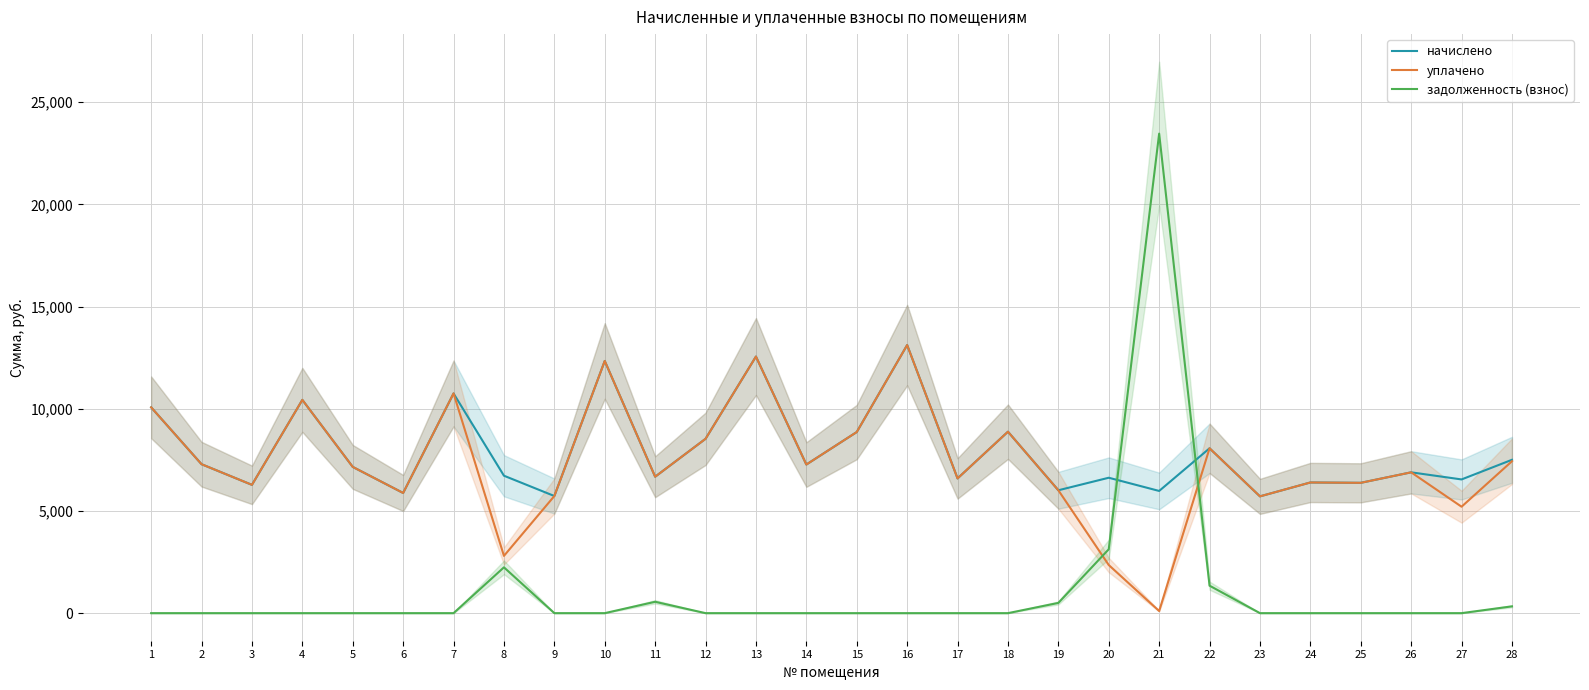

List the series in order of their peak value, highest first.

задолженность (взнос), начислено, уплачено